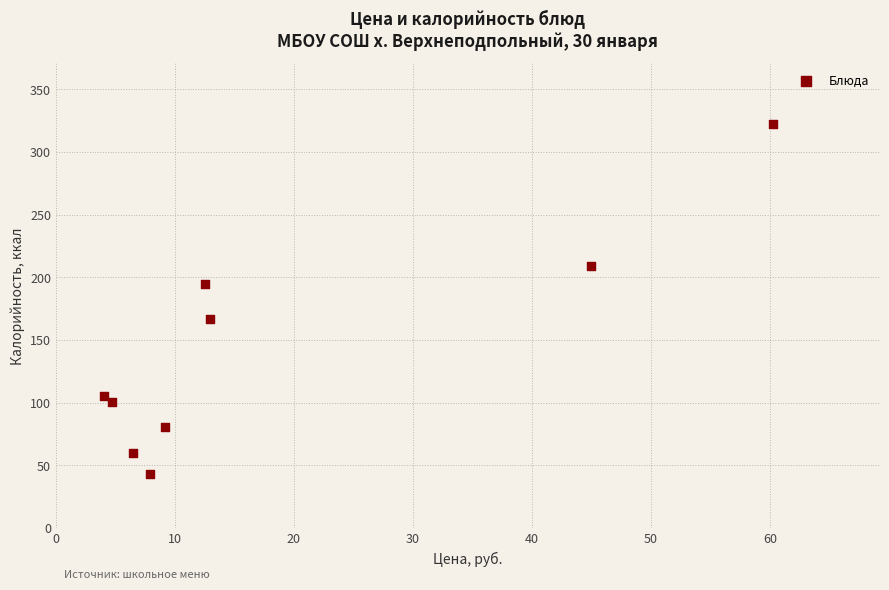

What is the range of X values (max minus min)?

56.2